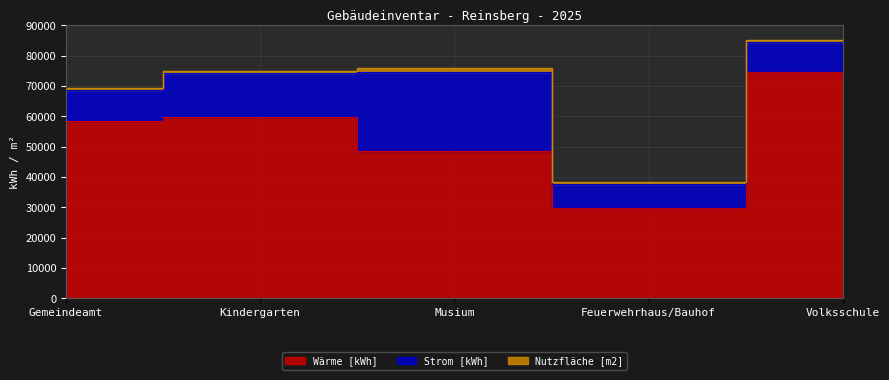

List the series in order of their peak value, lowest first.

Nutzfläche [m2], Strom [kWh], Wärme [kWh]